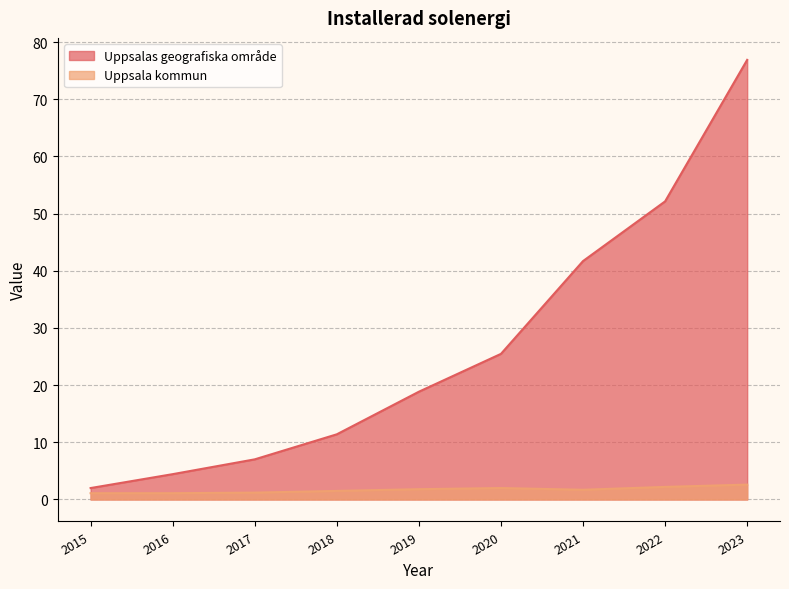

Which category has the highest value across all series?

2023